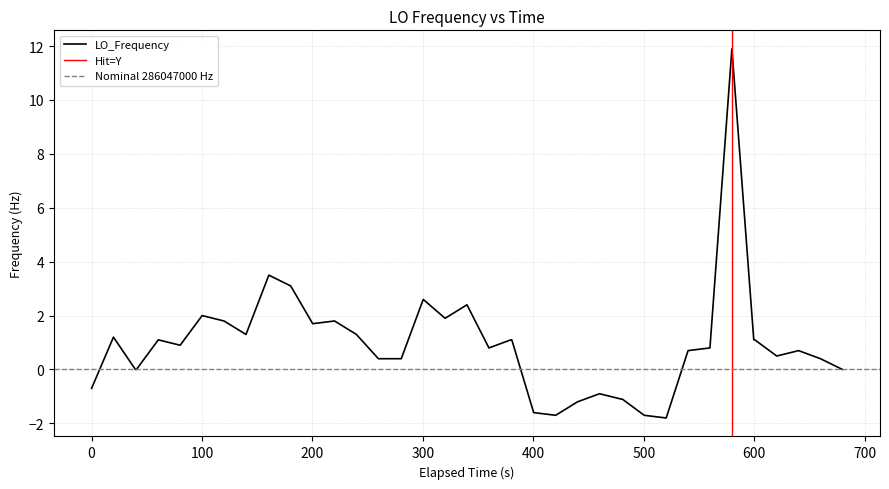

What is the maximum value for LO_Frequency?

11.9